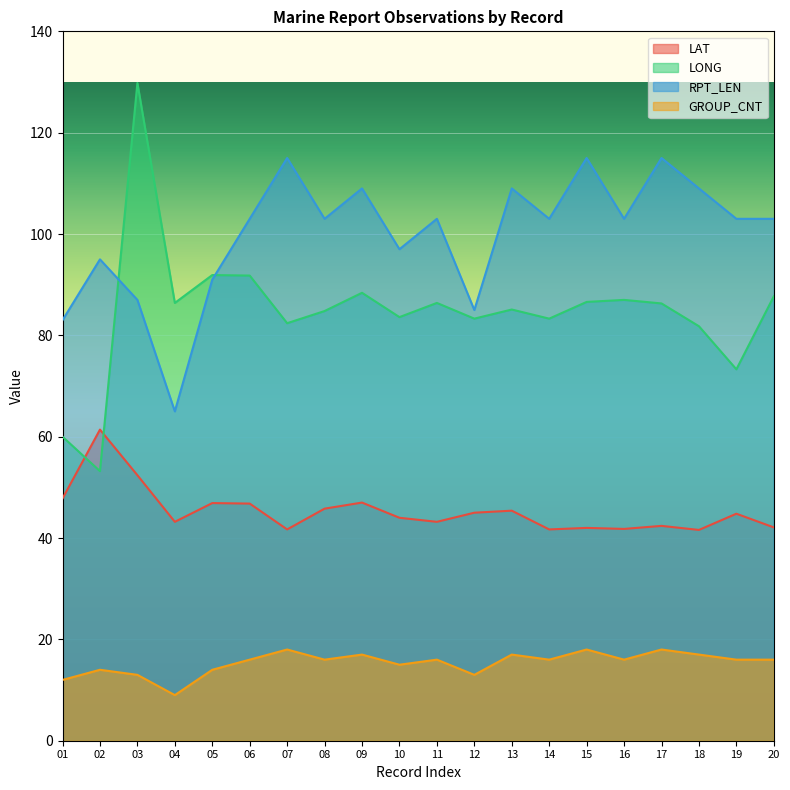

How many values in the GROUP_CNT series are below 16?

7